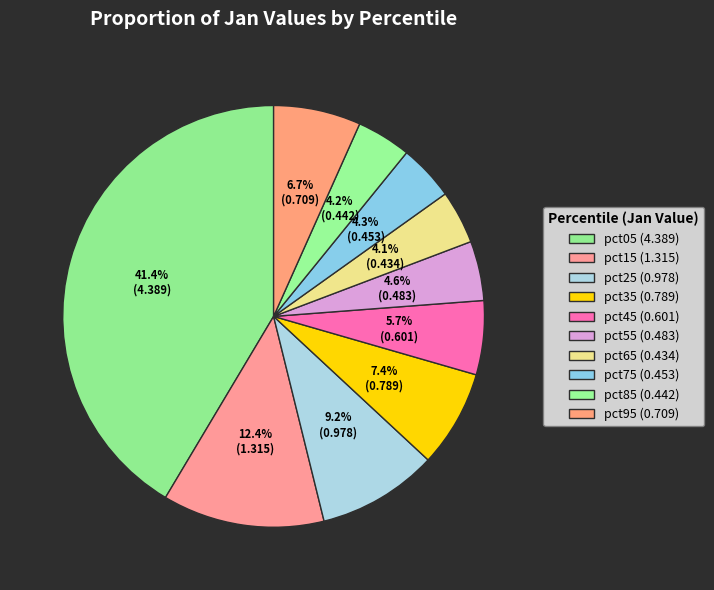

What is the smallest slice in the pie chart?

pct65